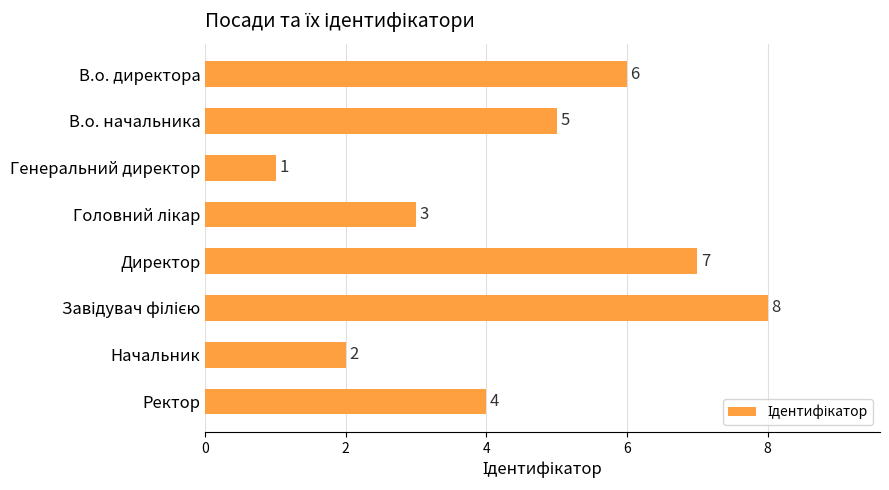

Reading bottom to top, list all the values displayed in this chart.

4	2	8	7	3	1	5	6